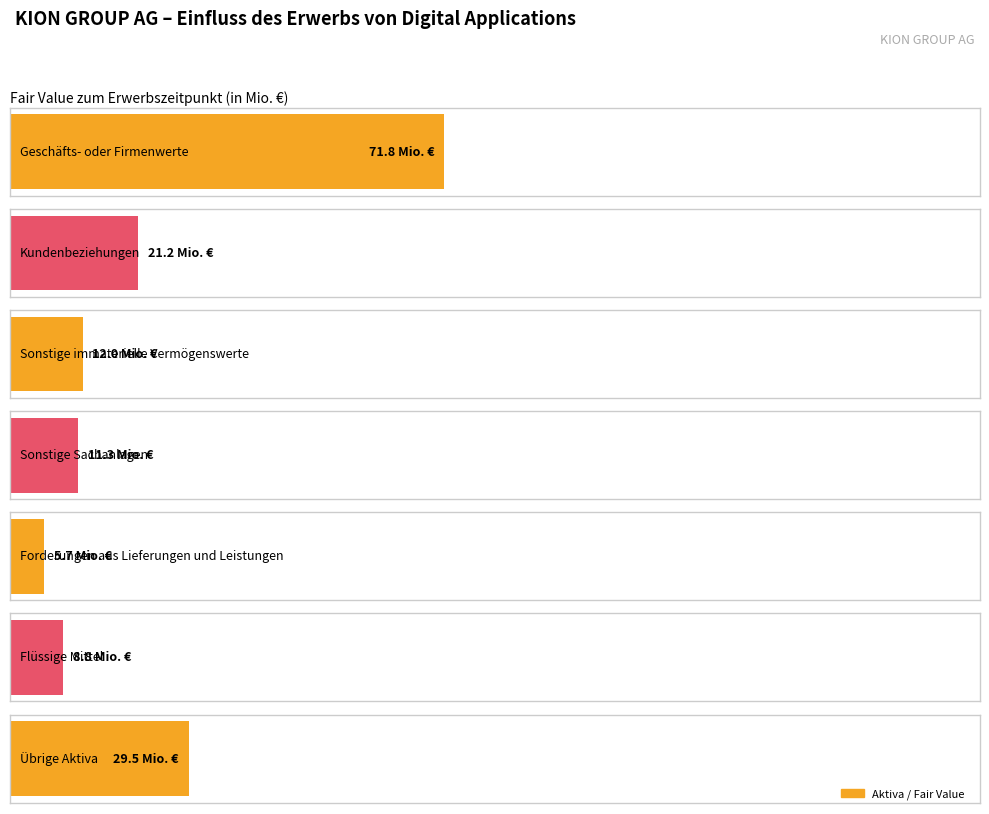

What is the average value?

22.9